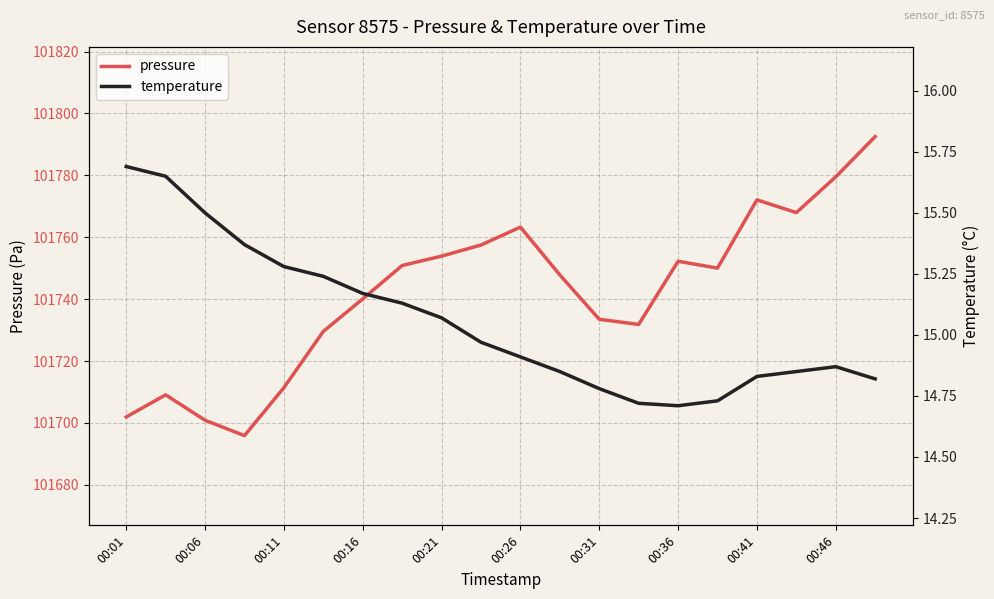

Which category has the highest value in the temperature series?

00:01